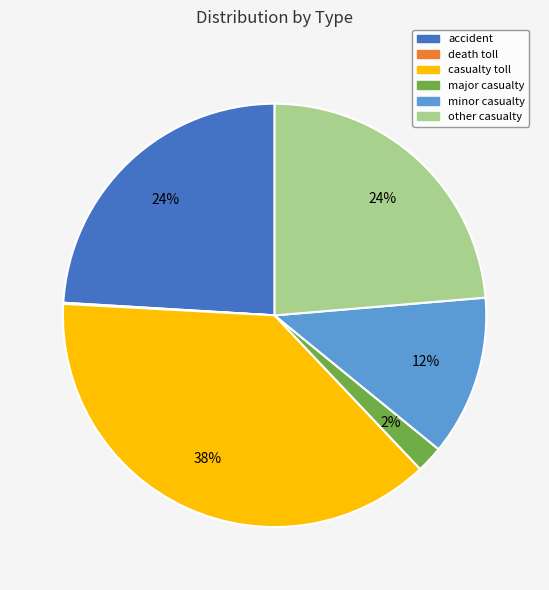

To the nearest percent, what percentage of the pie is minor casualty?

12%